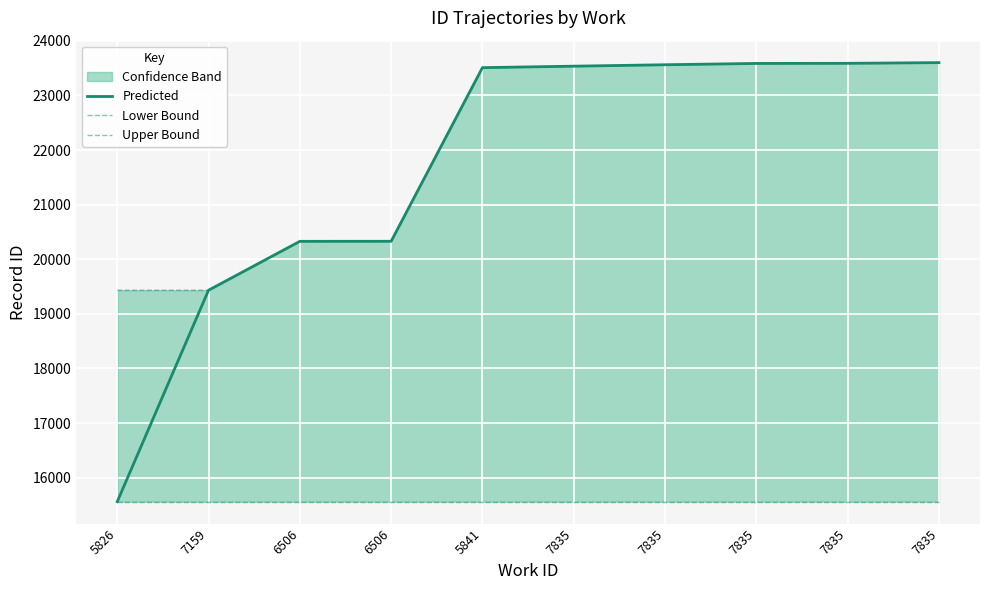

What is the difference between the Upper Bound values at 7835 and 5841?

92